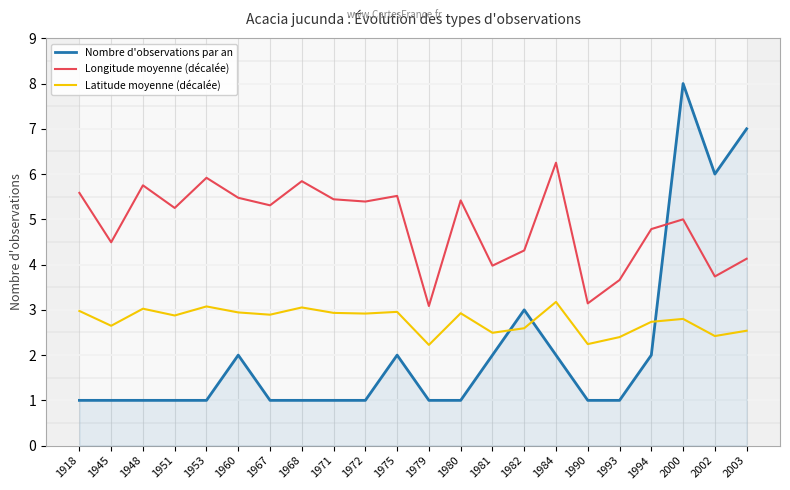

At which category is the sum across all series the highest?

2000